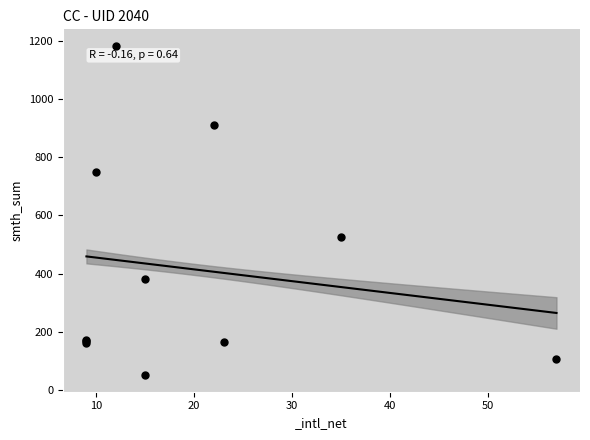

What Y value in the scatter plot is closest to 617?

527